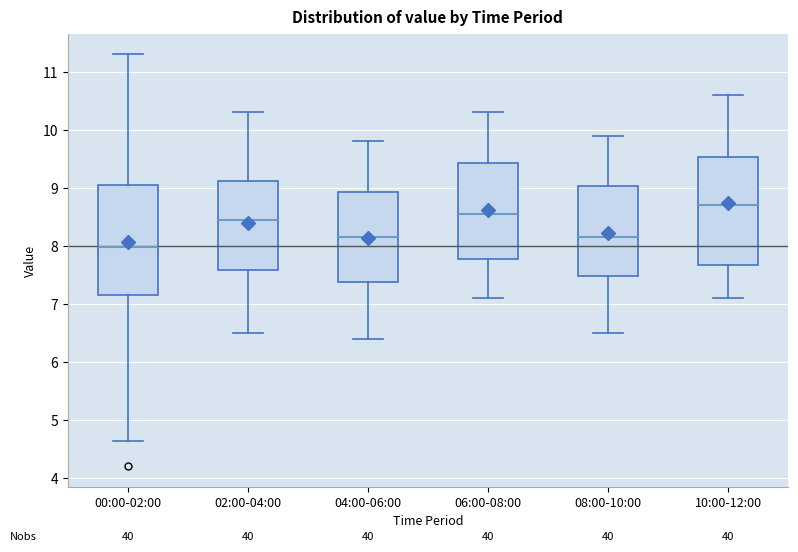

Where does the median line of the box for 06:00-08:00 sit on the y-axis? The values are not printed on the chart, so give them approximately, as read against the axis.

8.6